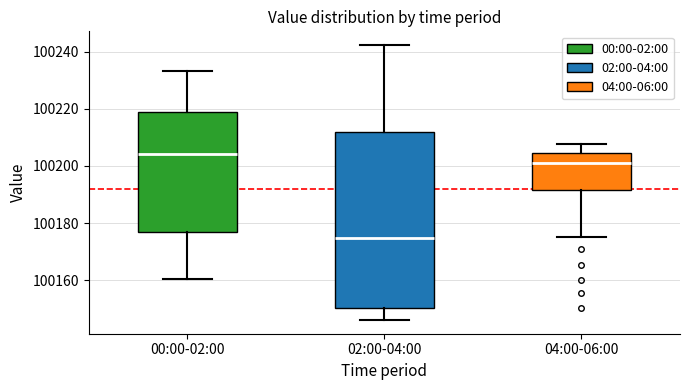

Reading left to right, transcribe this box plot: for each box, give where its median line is, the range the box spans, and where its two whiskers end, as read against the y-axis. The values are not printed on the chart, so give them approximately, as read against the axis.

00:00-02:00: median 100204, box 100176 to 100218, whiskers 100160 to 100234
02:00-04:00: median 100174, box 100150 to 100212, whiskers 100146 to 100242
04:00-06:00: median 100202, box 100192 to 100204, whiskers 100176 to 100208